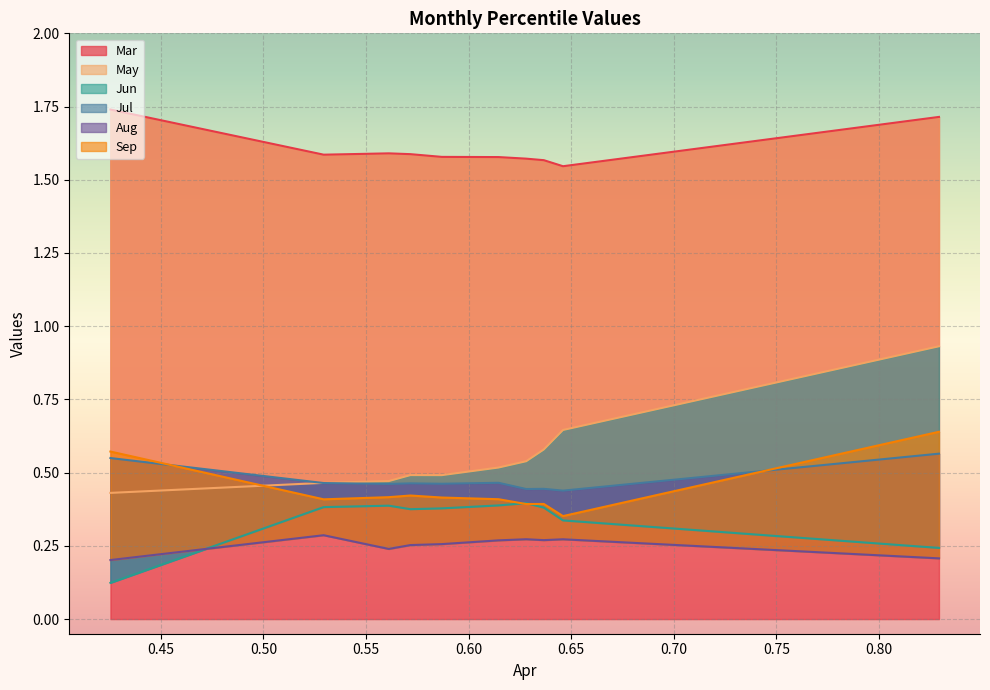

The Jul series shows 0.5 at pct55. True or false?

True